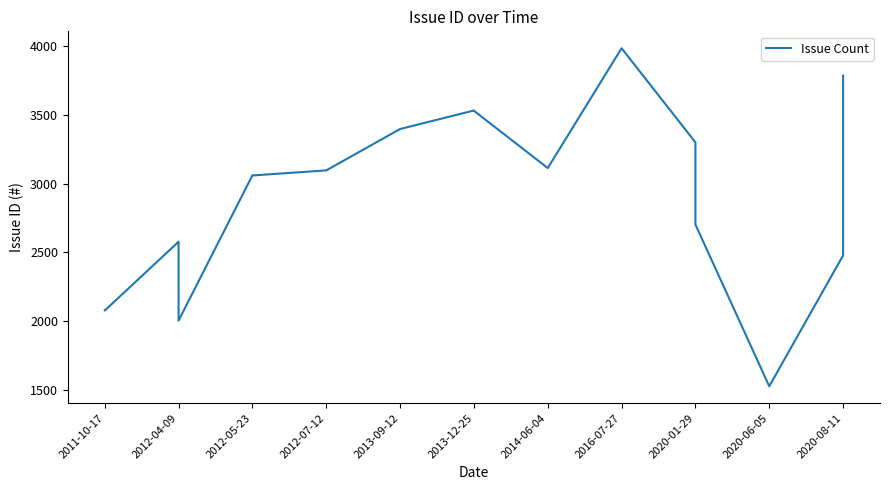

How many lines are shown in the chart?

1